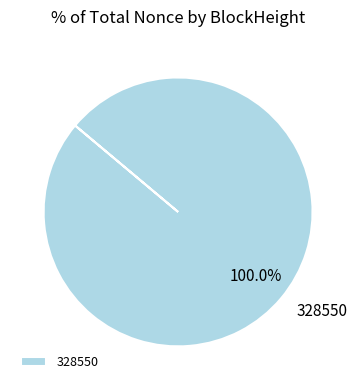

Which slice represents more than half of the pie?

328550